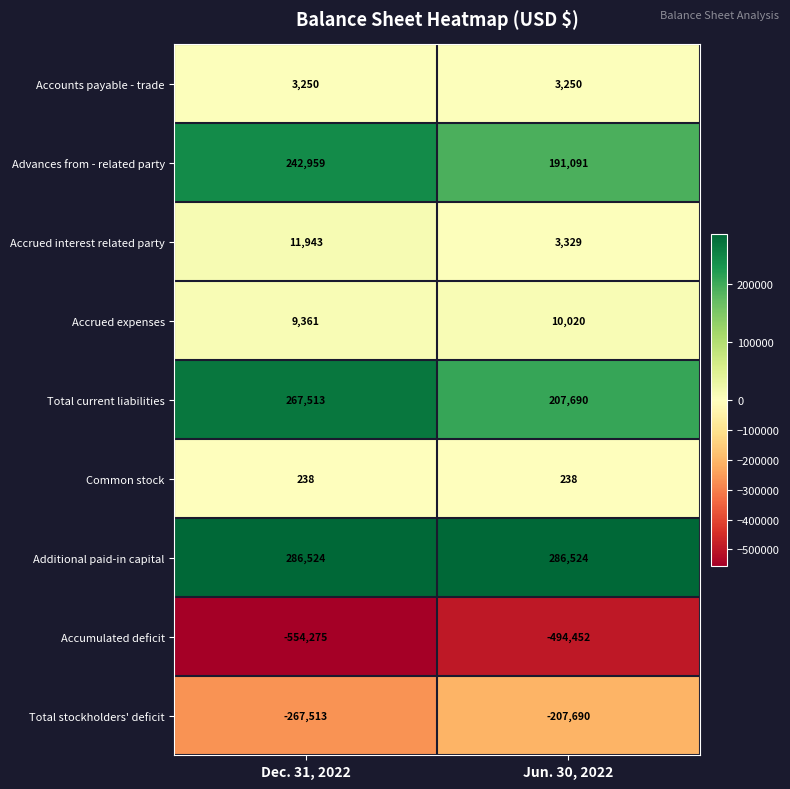

What is the spread (max minus min) of values at Dec. 31, 2022?

840799